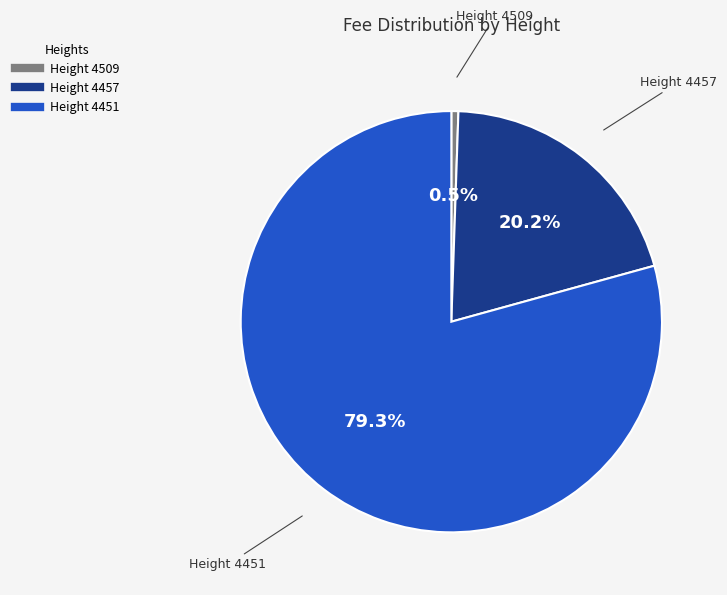

Is there a majority slice in this chart?

Yes